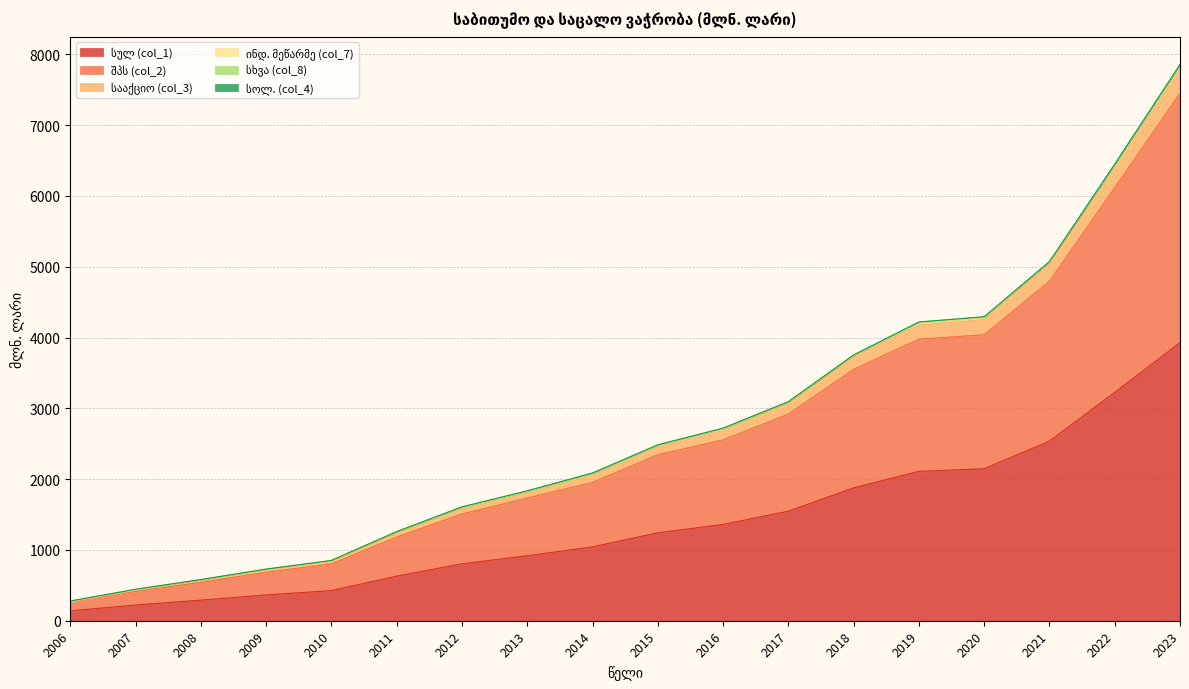

At which category is the sum across all series the highest?

2023